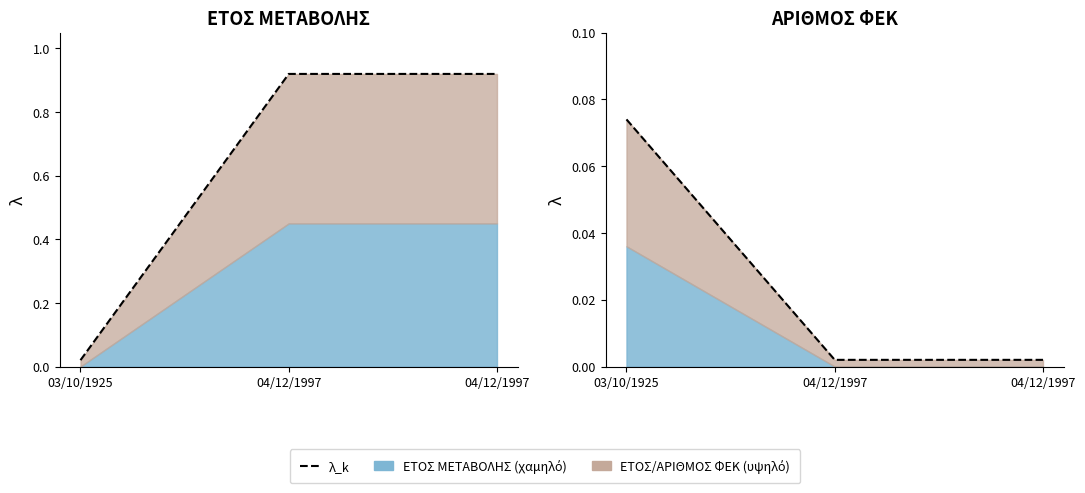

List the labels in order of λ_k (ΑΡΙΘΜΟΣ) value, largest first.

03/10/1925, 04/12/1997, 04/12/1997